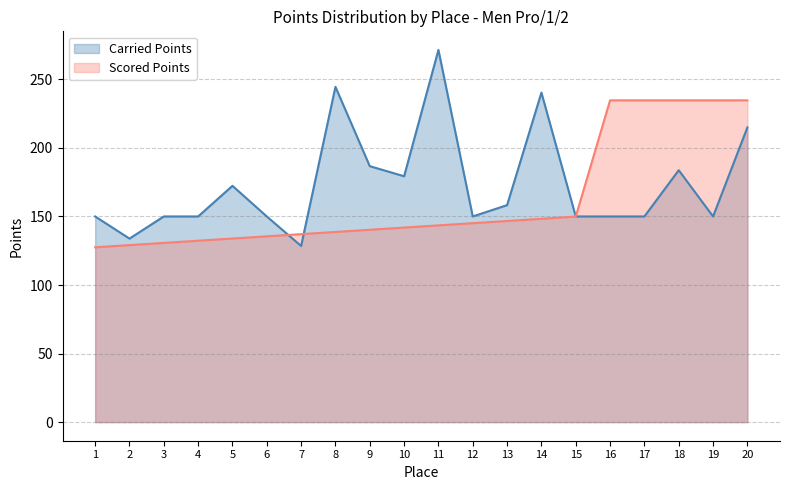

What is the value of the Scored Points point at the 1st from the left?

127.5